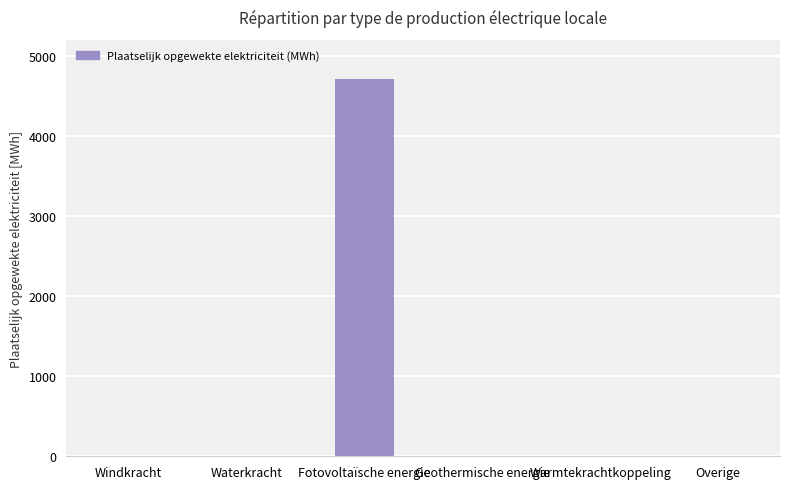

The value at Waterkracht is -1885.3. True or false?

False